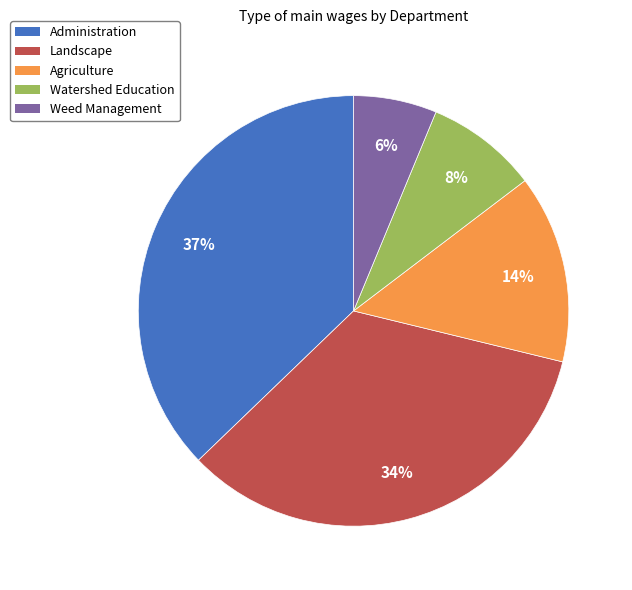

Is Agriculture the majority of the pie?

No